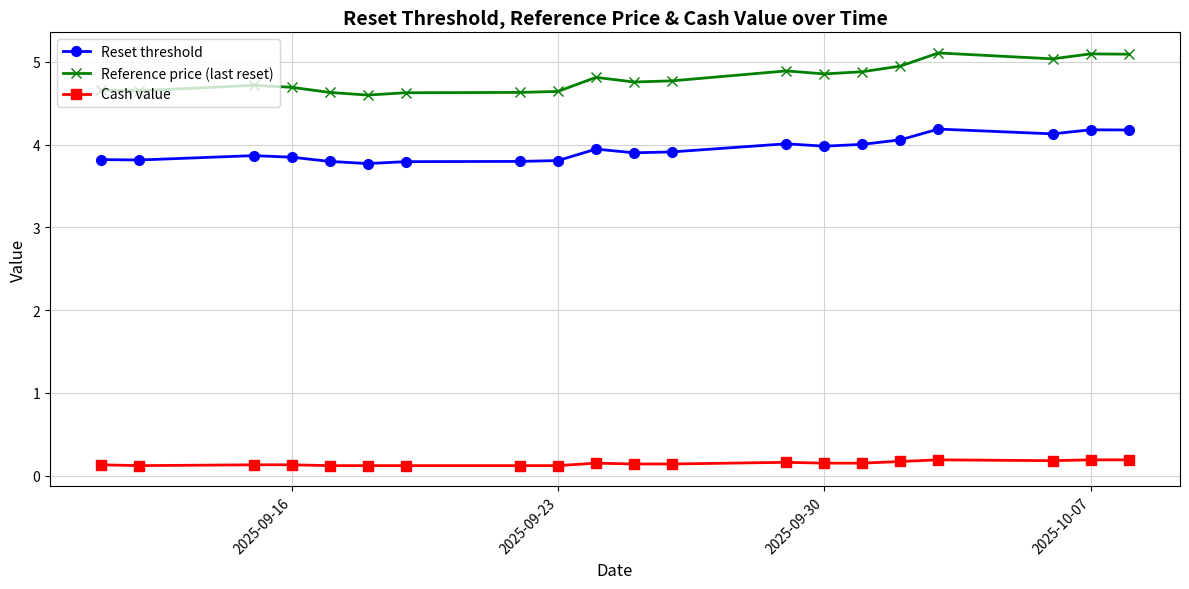

What is the maximum value for Reference price (last reset)?

5.1